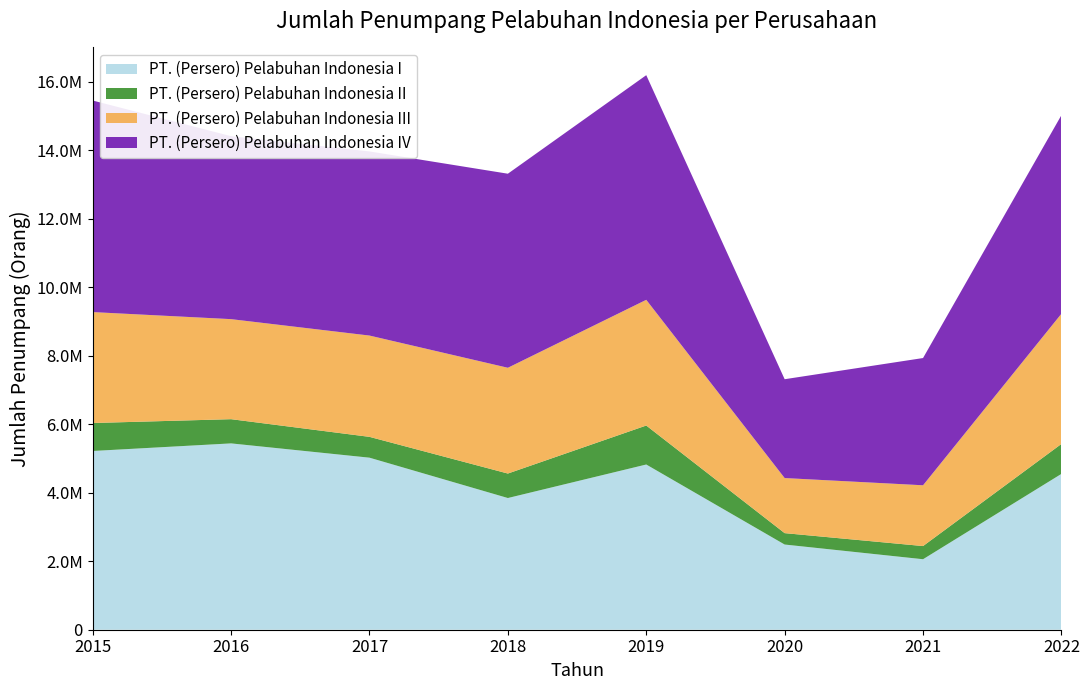

Reading right to left, what are all the values shown in this chart?

PT. (Persero) Pelabuhan Indonesia I: 2022=4550263	2021=2058104	2020=2487151	2019=4823582	2018=3845064	2017=5022971	2016=5440151	2015=5218553
PT. (Persero) Pelabuhan Indonesia II: 2022=874432	2021=384552	2020=333026	2019=1138179	2018=714931	2017=608115	2016=707033	2015=816735
PT. (Persero) Pelabuhan Indonesia III: 2022=3801902	2021=1774601	2020=1607916	2019=3670116	2018=3087954	2017=2957358	2016=2920636	2015=3238315
PT. (Persero) Pelabuhan Indonesia IV: 2022=5796957	2021=3714999	2020=2885726	2019=6558844	2018=5665851	2017=5375490	2016=5341925	2015=6176783